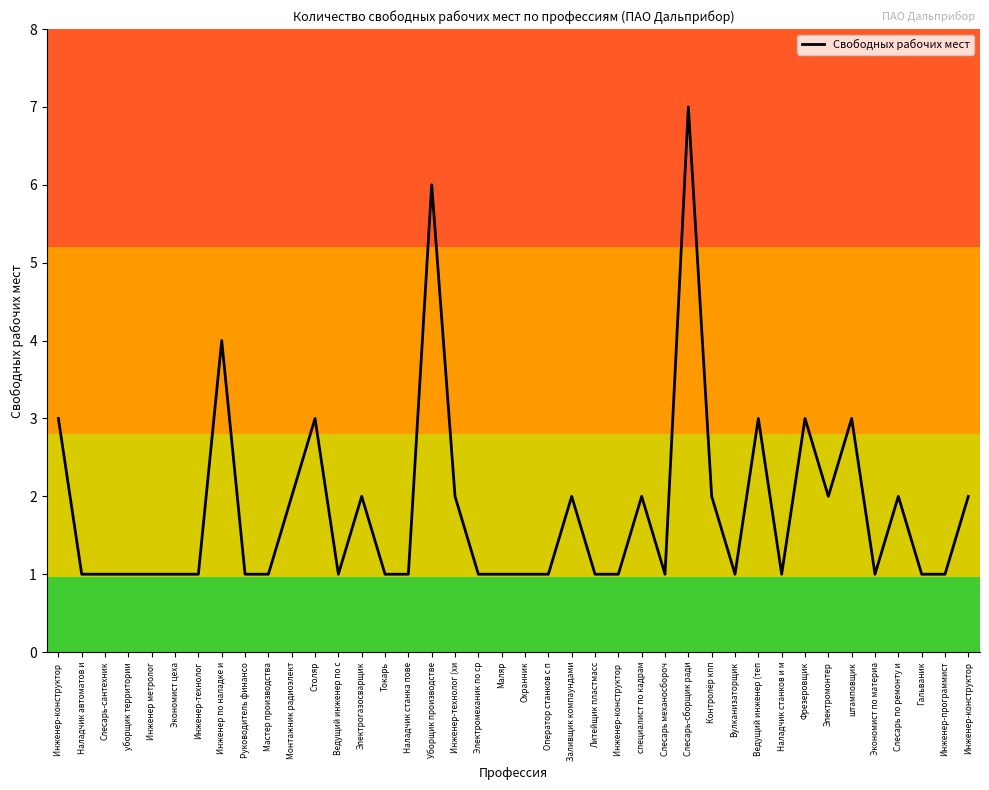

What is the sum of all values?

73